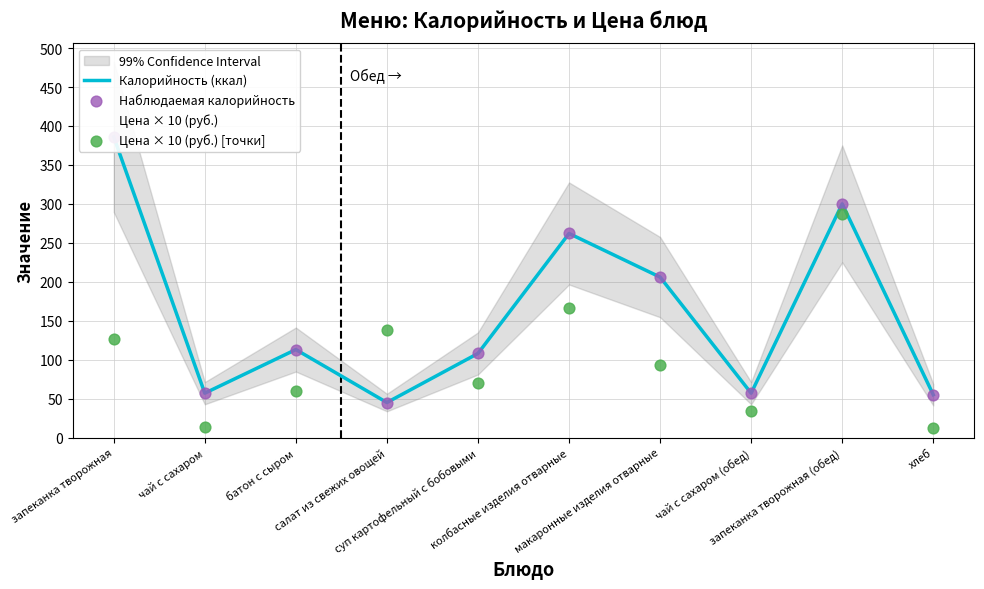

Which series has the largest Y range (max minus min)?

Калорийность (ккал)